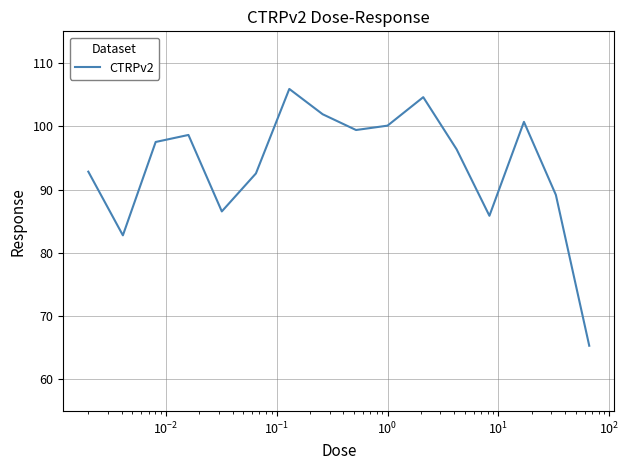

What is the maximum value shown in the chart?

105.9